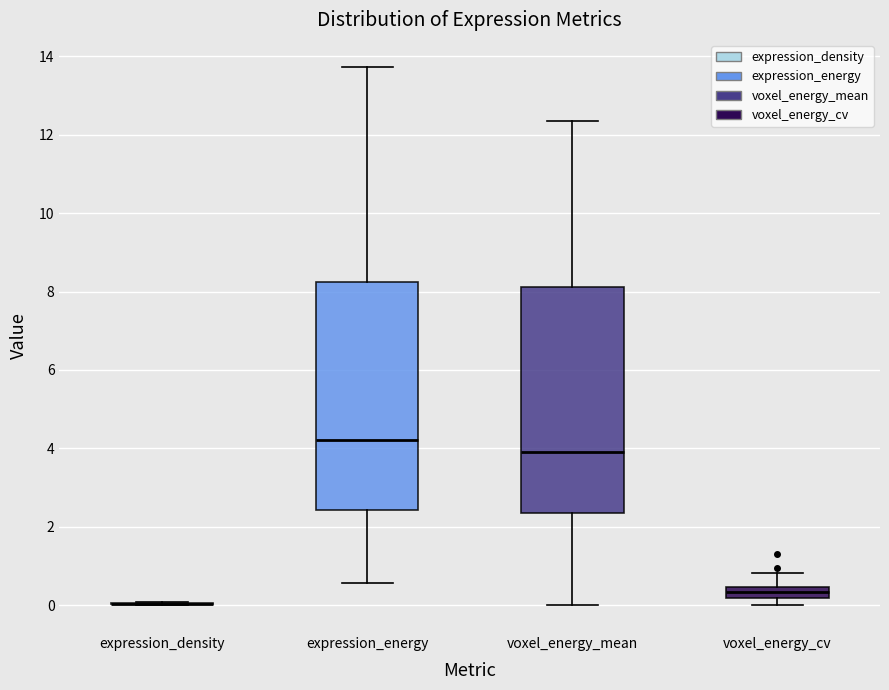

Where is the upper edge of the box for voxel_energy_cv on the y-axis? The values are not printed on the chart, so give them approximately, as read against the axis.

0.4